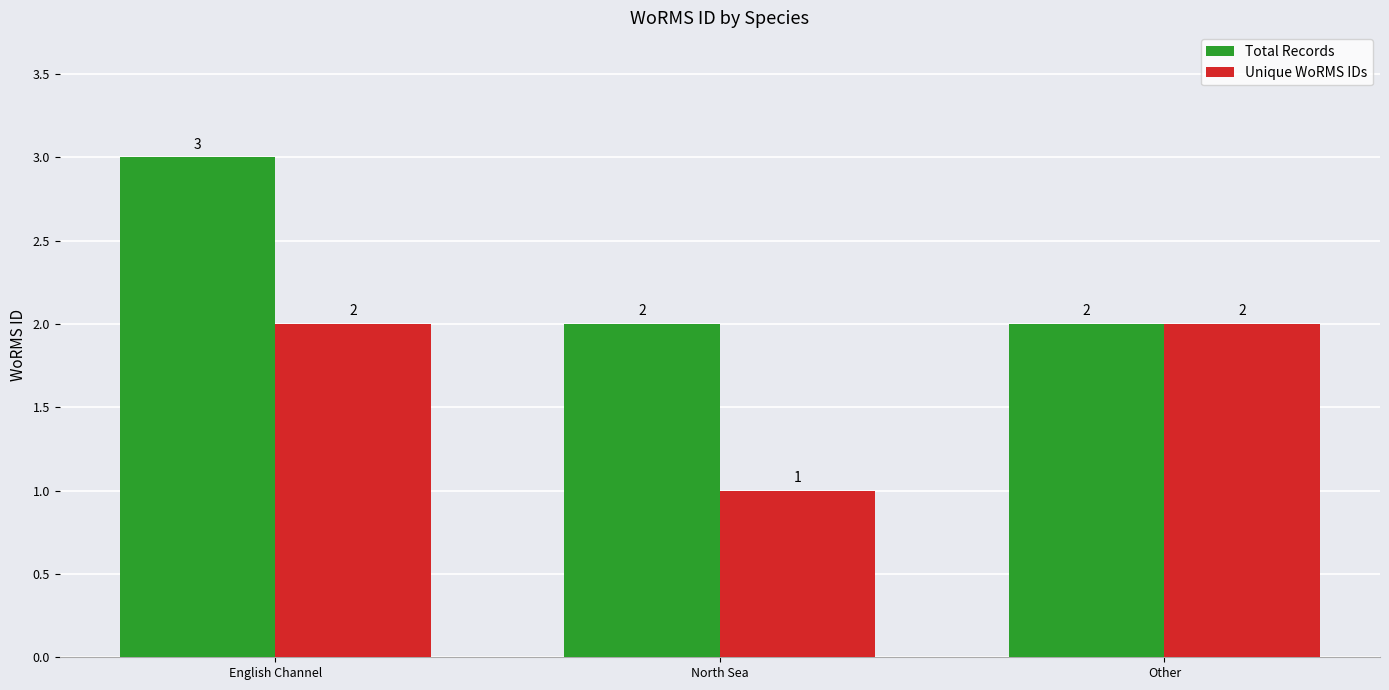

Which series has the largest total across all categories?

Total Records